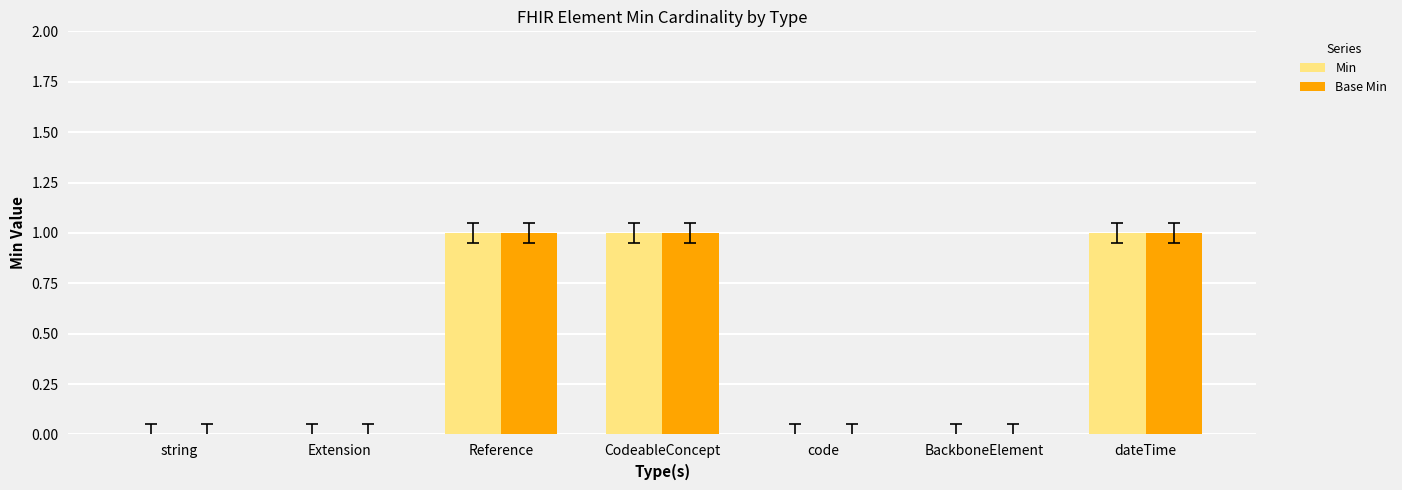

What are all the series names shown in the legend?

Min, Base Min